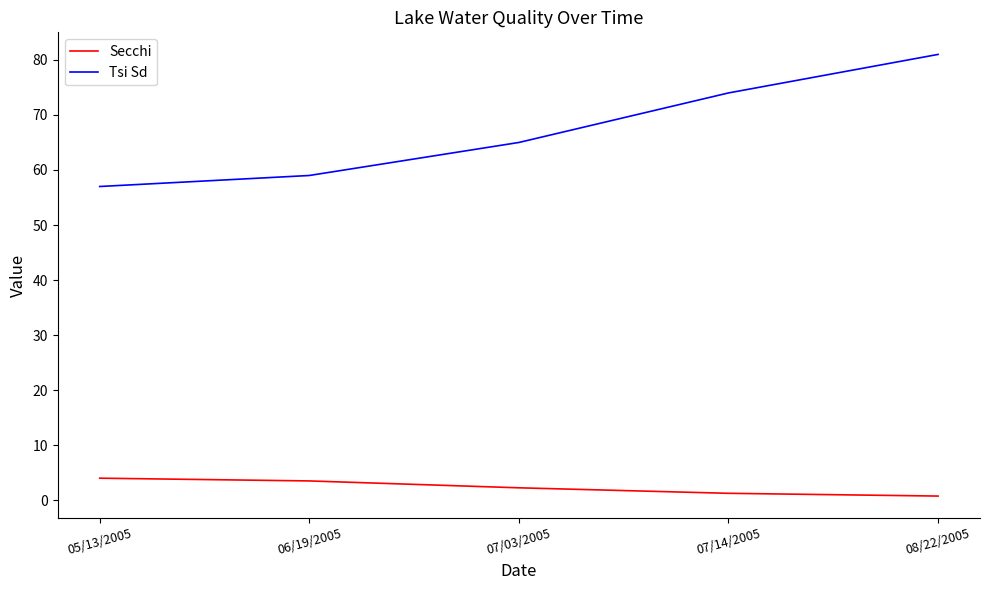

Between 07/03/2005 and 07/14/2005, which series saw the biggest shift?

Tsi Sd